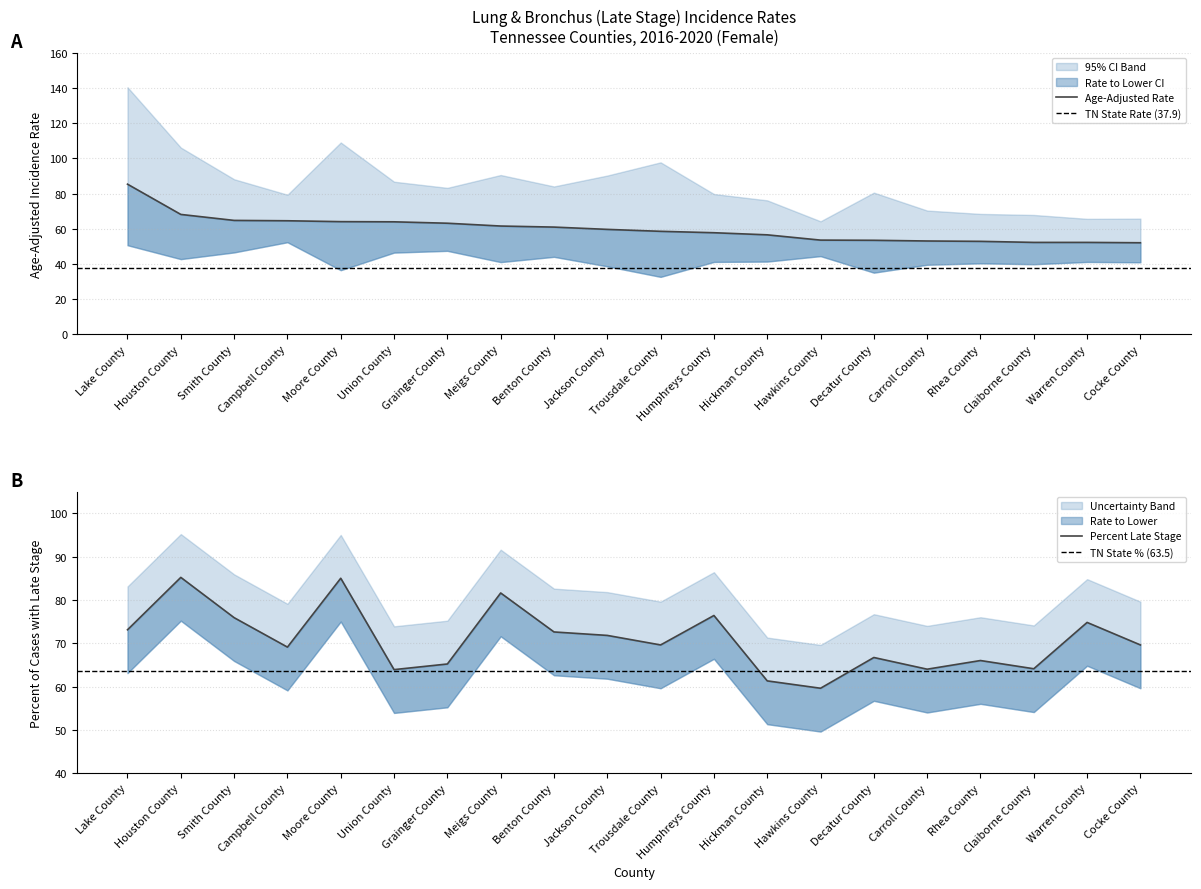

Which label corresponds to the largest value in the chart?

Lake County